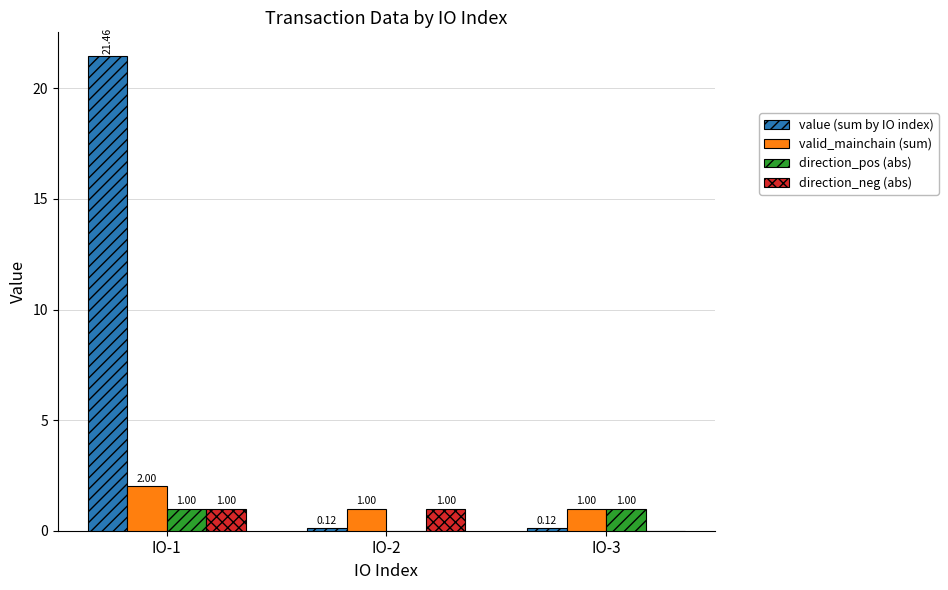

Is the value of direction_pos (abs) at IO-3 greater than the value of value (sum by IO index) at IO-1?

No